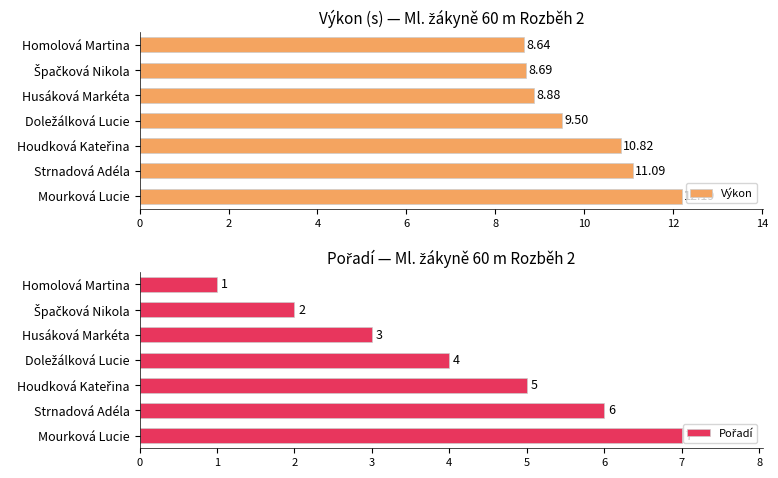

How many bars are there in total?

14